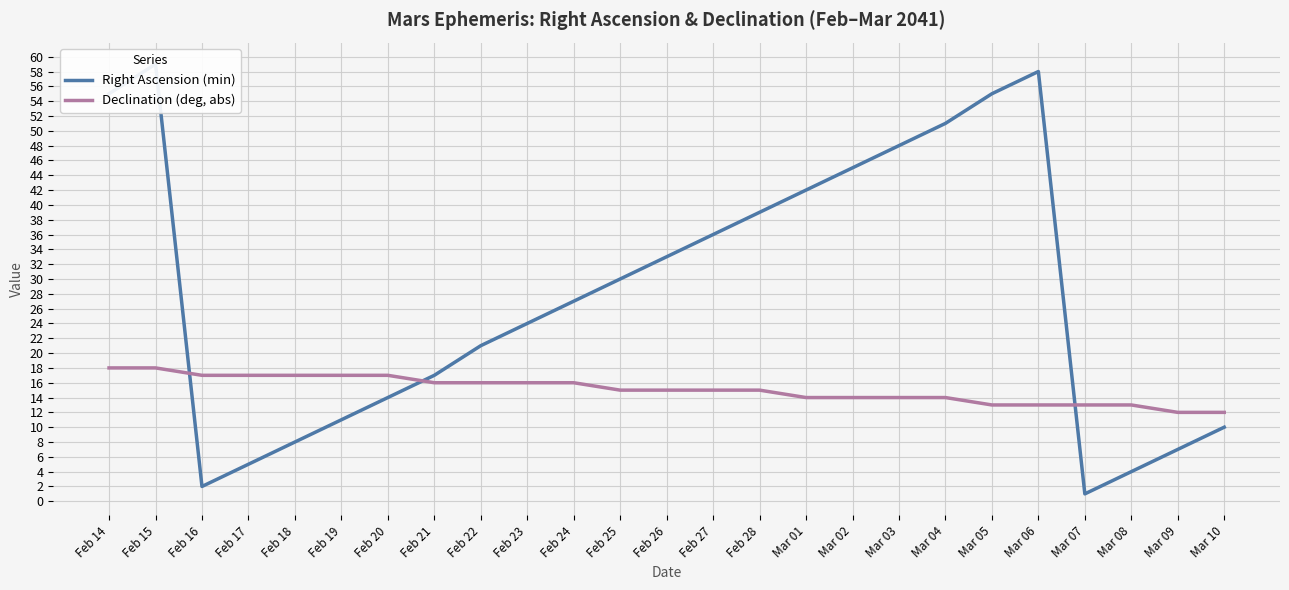

At Feb 23, list the series in order from smallest to largest.

Declination (deg, abs), Right Ascension (min)